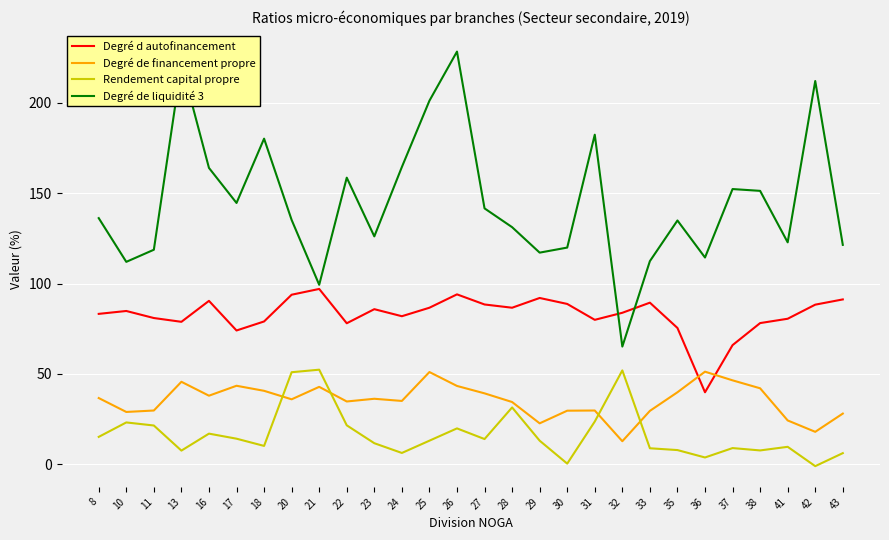

What are all the series names shown in the legend?

Degré d autofinancement, Degré de financement propre, Rendement capital propre, Degré de liquidité 3